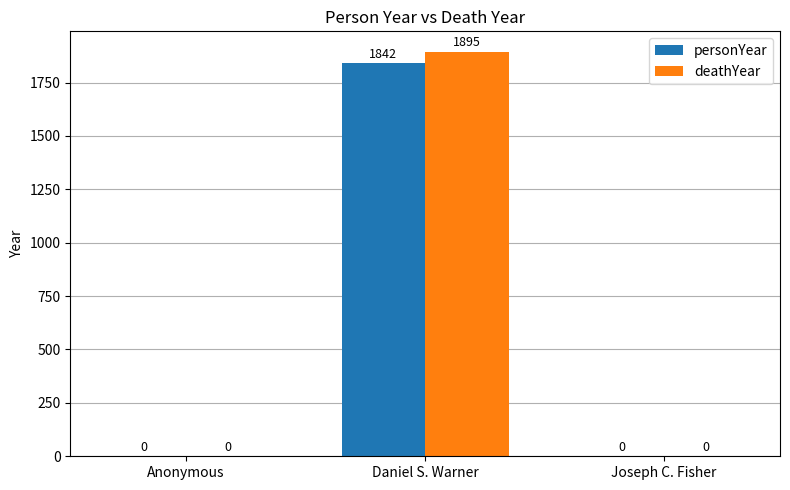

What are all the series names shown in the legend?

personYear, deathYear